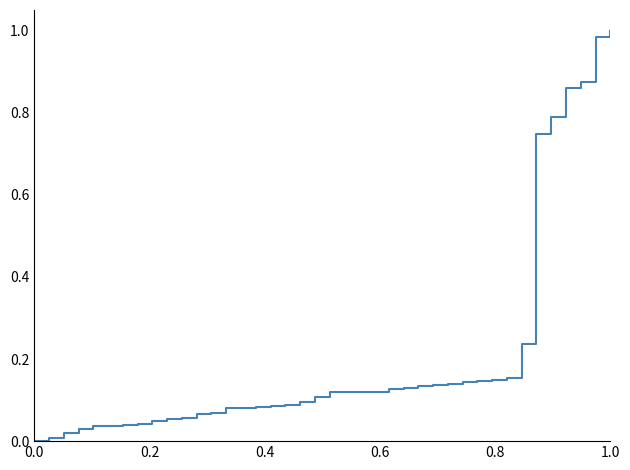

How many distinct data groups are displayed?

1